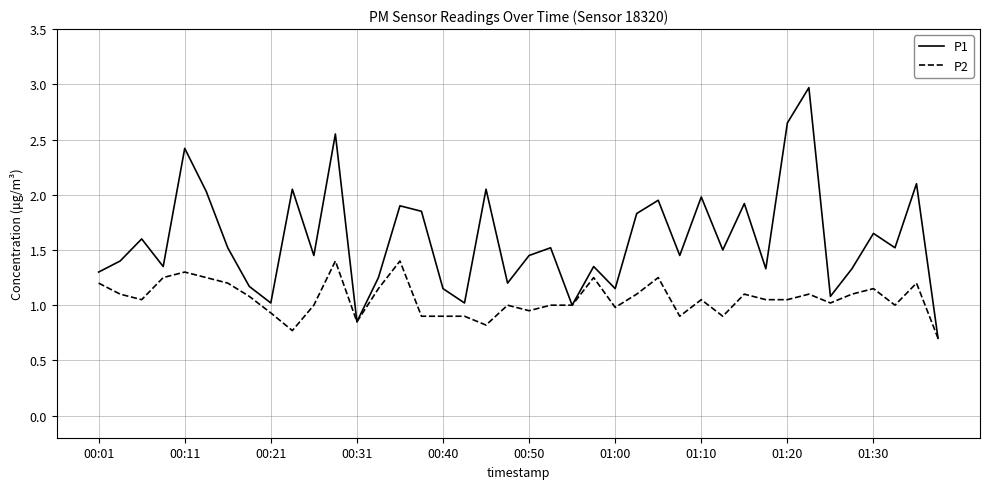

Rank the series by their average value, from highest to lowest.

P1, P2